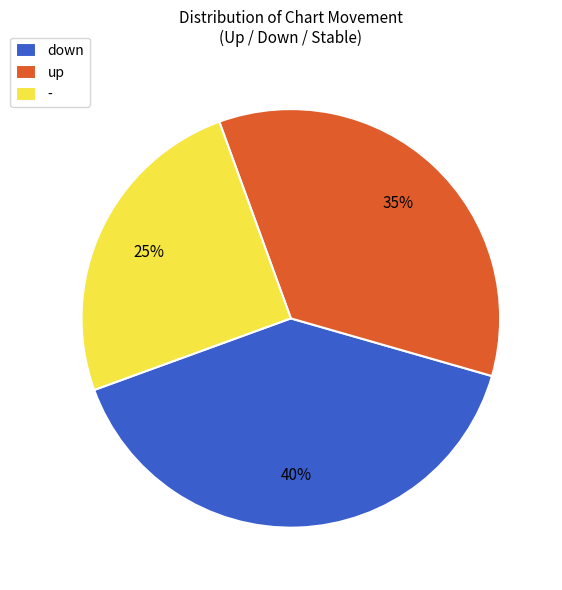

Combined, do - and down account for over 50%?

Yes